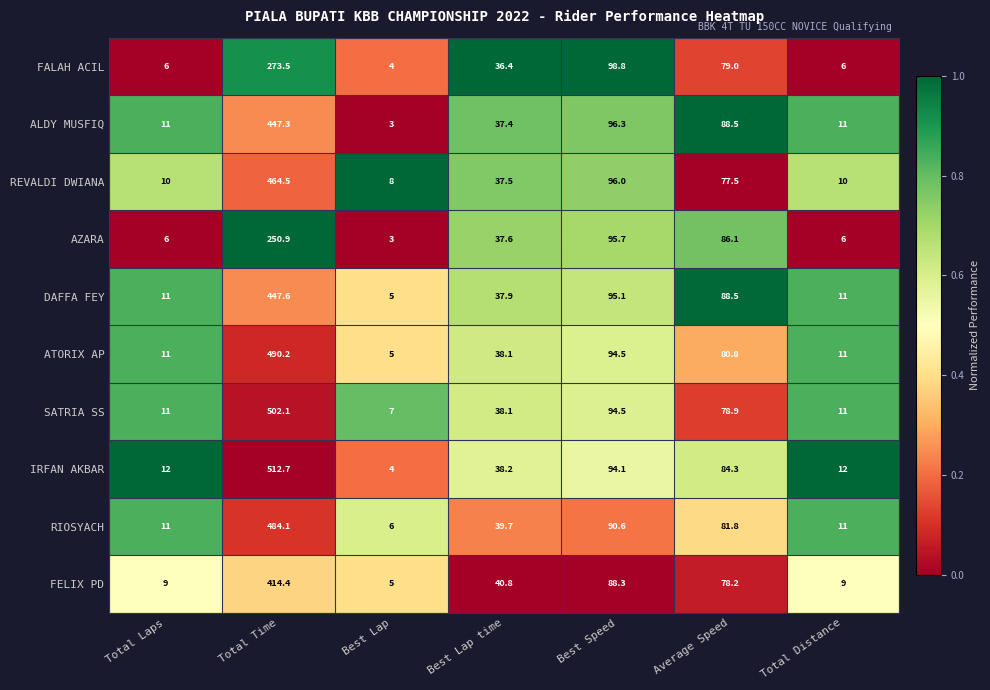

What is the total value across all series at Average Speed?

823.6